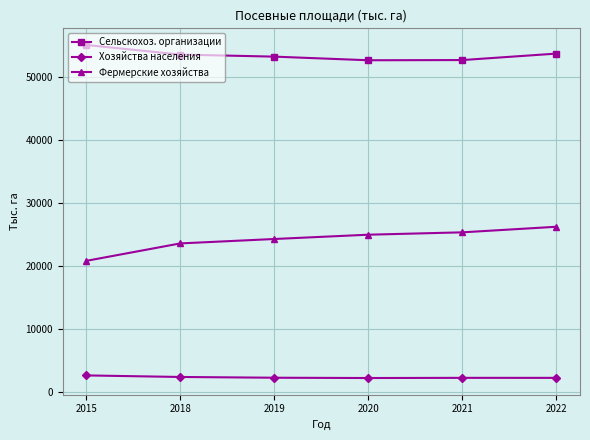

True or false: Хозяйства населения and Сельскохоз. организации cross at least once.

False